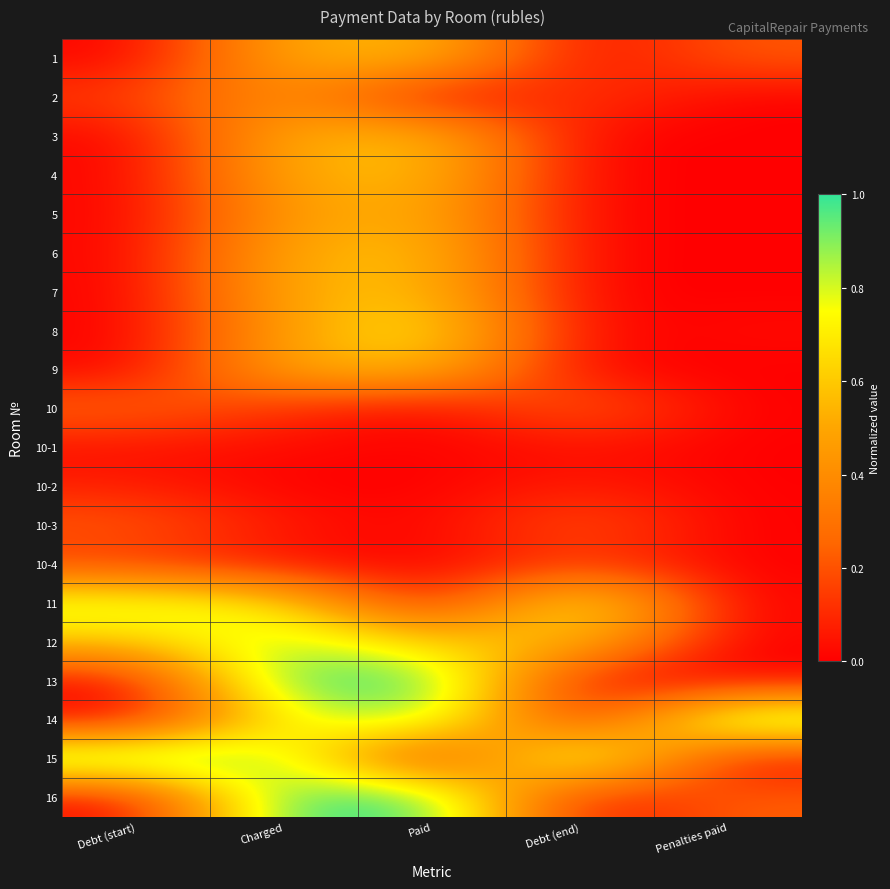

Reading left to right, what are all the values shown in this chart?

1: Debt (start)=0.0	Charged=0.5	Paid=0.6	Debt (end)=0.0	Penalties paid=0.2
2: Debt (start)=0.1	Charged=0.4	Paid=0.0	Debt (end)=0.2	Penalties paid=0.0
3: Debt (start)=0.0	Charged=0.5	Paid=0.6	Debt (end)=0.0	Penalties paid=0.0
4: Debt (start)=0.0	Charged=0.5	Paid=0.6	Debt (end)=0.0	Penalties paid=0.0
5: Debt (start)=0.0	Charged=0.5	Paid=0.5	Debt (end)=0.0	Penalties paid=0.0
6: Debt (start)=0.0	Charged=0.5	Paid=0.6	Debt (end)=0.0	Penalties paid=0.0
7: Debt (start)=0.0	Charged=0.5	Paid=0.6	Debt (end)=0.0	Penalties paid=0.0
8: Debt (start)=0.0	Charged=0.5	Paid=0.7	Debt (end)=0.0	Penalties paid=0.0
9: Debt (start)=0.0	Charged=0.5	Paid=0.6	Debt (end)=0.0	Penalties paid=0.0
10: Debt (start)=0.3	Charged=0.1	Paid=0.0	Debt (end)=0.3	Penalties paid=0.0
10-1: Debt (start)=0.0	Charged=0.0	Paid=0.0	Debt (end)=0.0	Penalties paid=0.0
10-2: Debt (start)=0.1	Charged=0.0	Paid=0.0	Debt (end)=0.1	Penalties paid=0.0
10-3: Debt (start)=0.2	Charged=0.1	Paid=0.0	Debt (end)=0.2	Penalties paid=0.0
10-4: Debt (start)=0.1	Charged=0.0	Paid=0.0	Debt (end)=0.1	Penalties paid=0.0
11: Debt (start)=0.8	Charged=0.7	Paid=0.0	Debt (end)=0.8	Penalties paid=0.0
12: Debt (start)=0.6	Charged=0.9	Paid=0.6	Debt (end)=0.6	Penalties paid=0.0
13: Debt (start)=0.0	Charged=1.0	Paid=1.0	Debt (end)=0.0	Penalties paid=0.0
14: Debt (start)=0.0	Charged=0.7	Paid=0.9	Debt (end)=0.0	Penalties paid=1.0
15: Debt (start)=1.0	Charged=0.9	Paid=0.0	Debt (end)=1.0	Penalties paid=0.0
16: Debt (start)=0.0	Charged=1.0	Paid=1.0	Debt (end)=0.0	Penalties paid=0.2